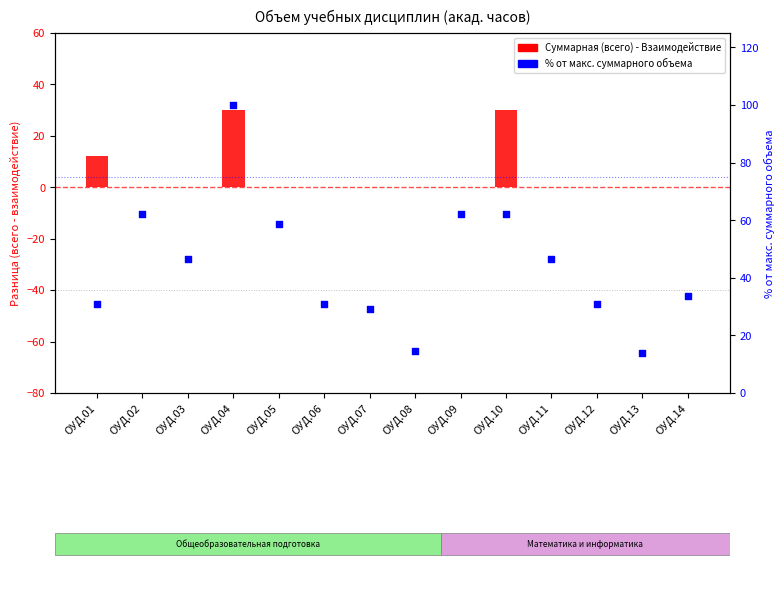

Which series has the largest Y range (max minus min)?

Работа во взаимодействии